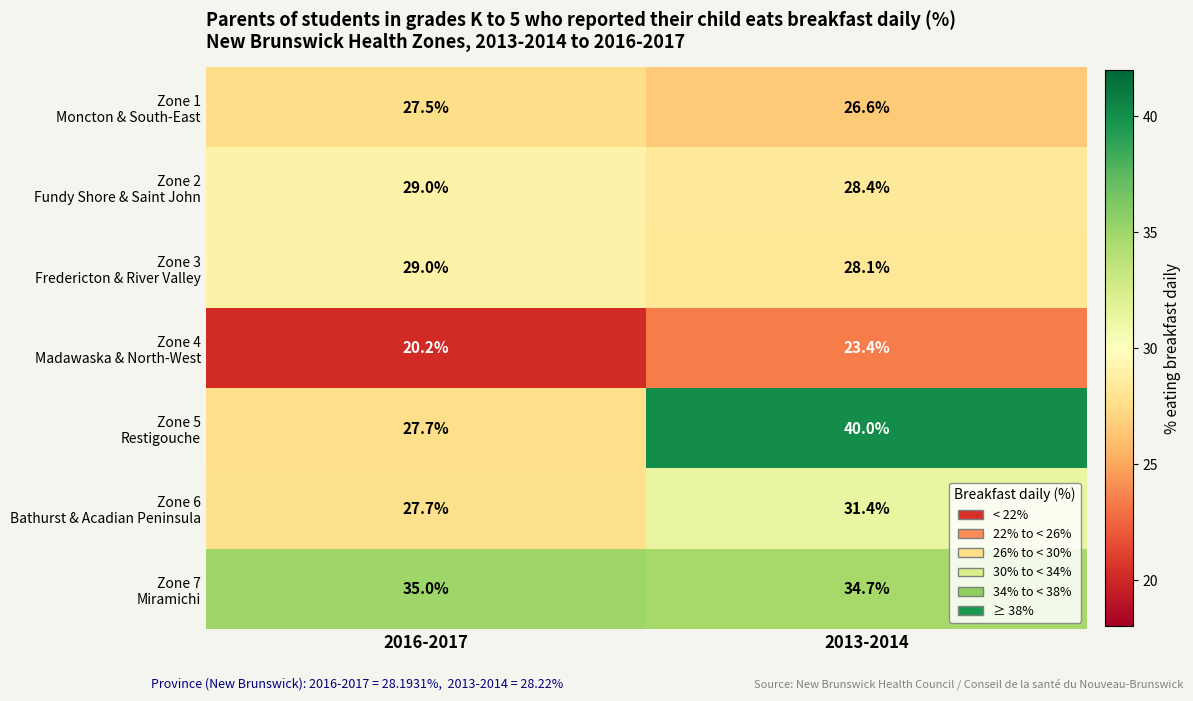

What is the spread (max minus min) of values at 2016-2017?

14.8